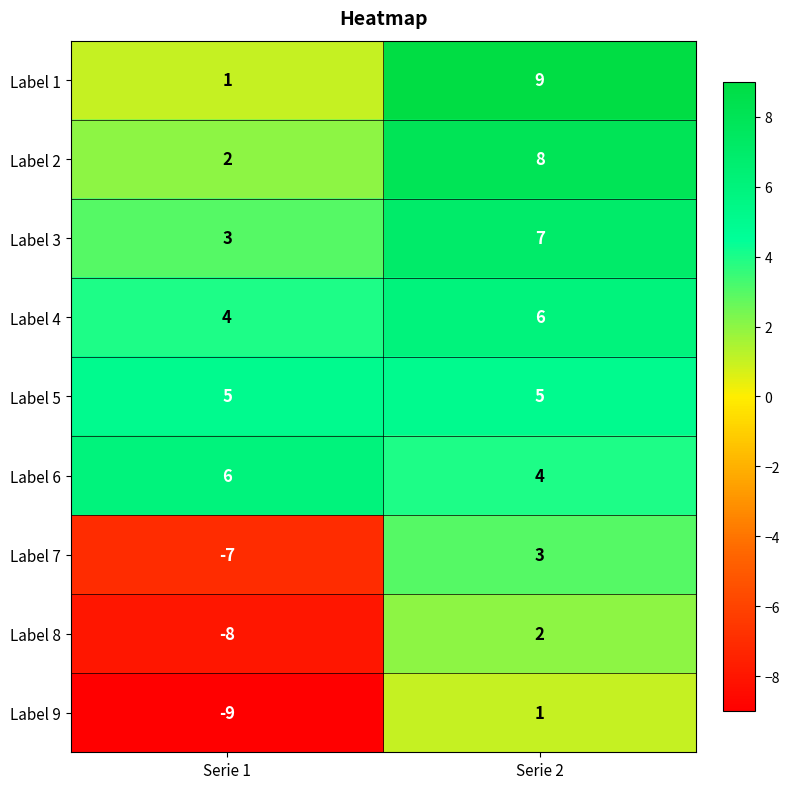

What is the greatest value displayed?

9